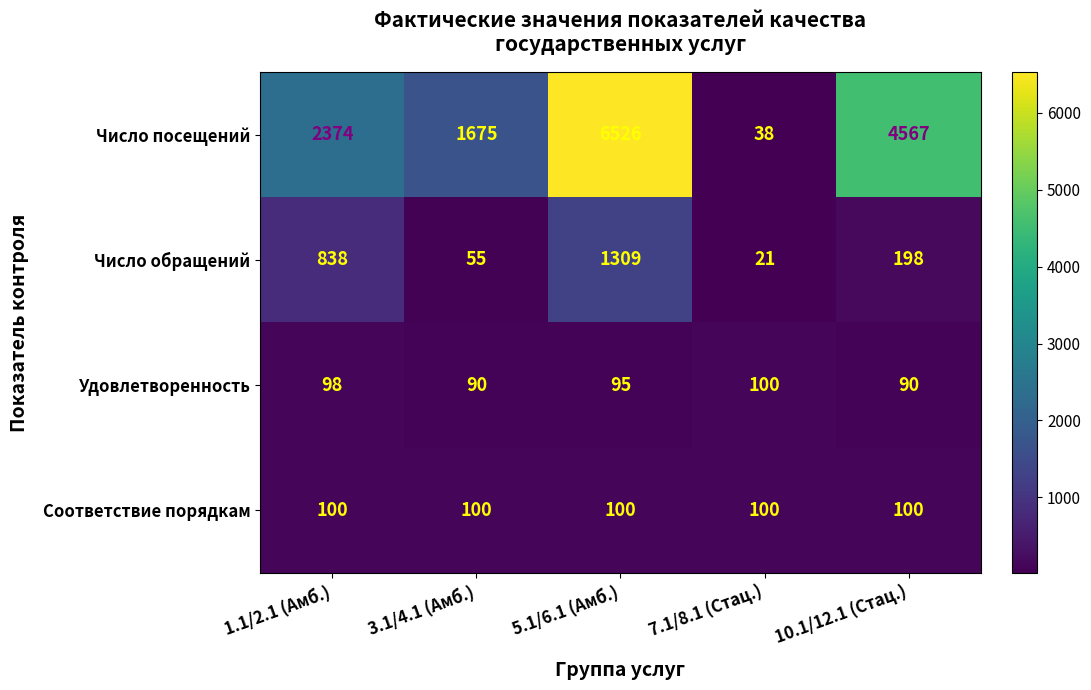

Which category has the highest value in the Число посещений series?

5.1/6.1 (Амб.)